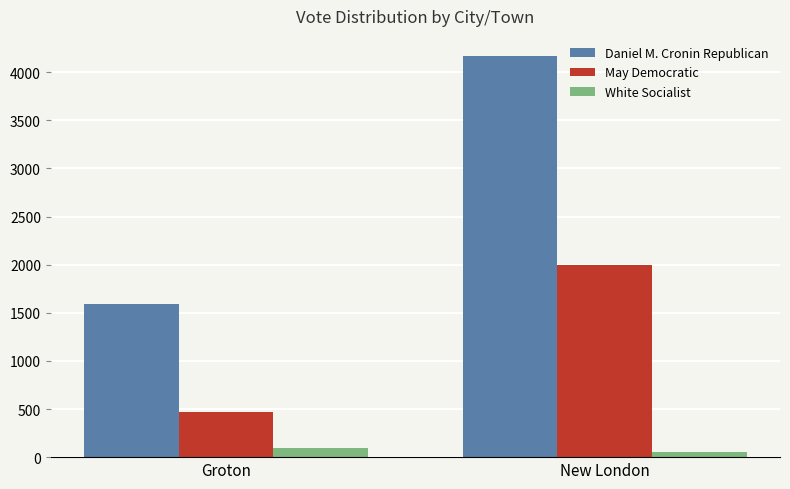

How many data points does each series have?

2